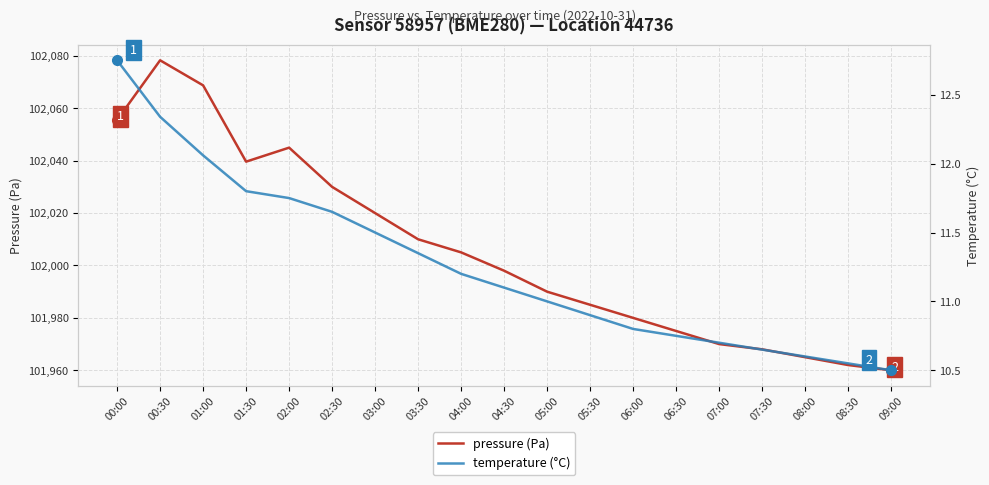

Which series has the largest total across all categories?

pressure (Pa)